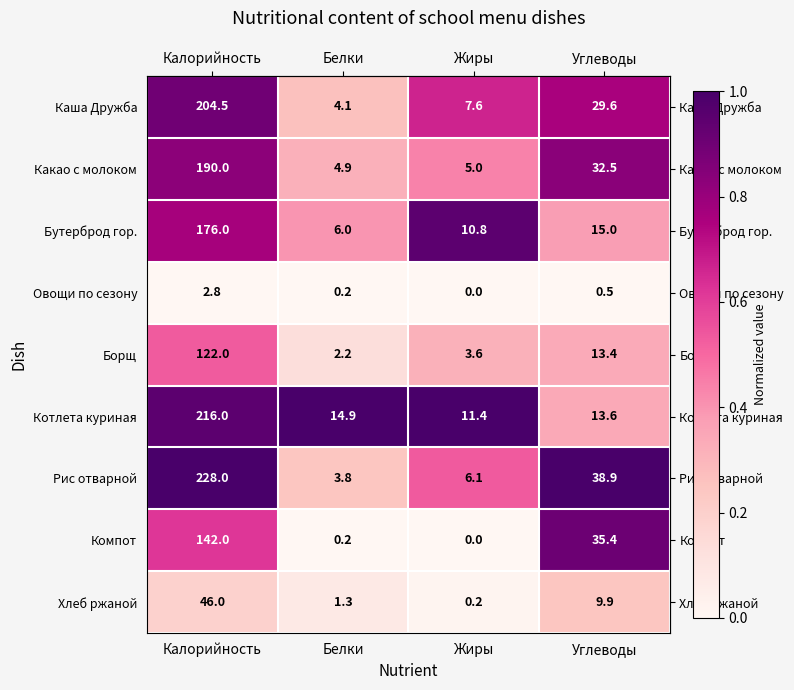

What is the difference between the second highest and minimum values in the Какао с молоком series?

27.6